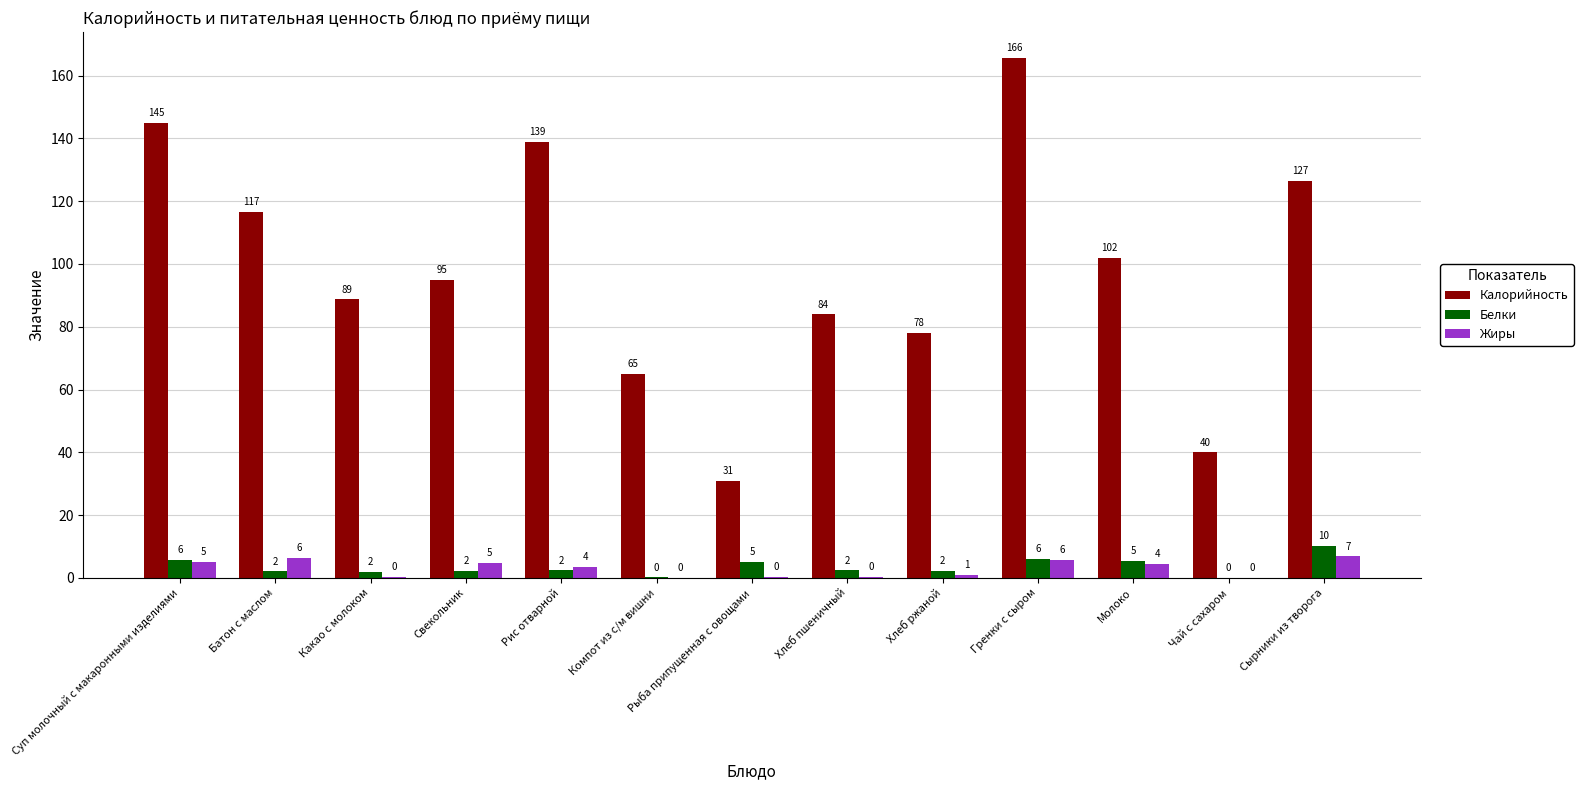

The value of Калорийность at Молоко is 147.8. True or false?

False